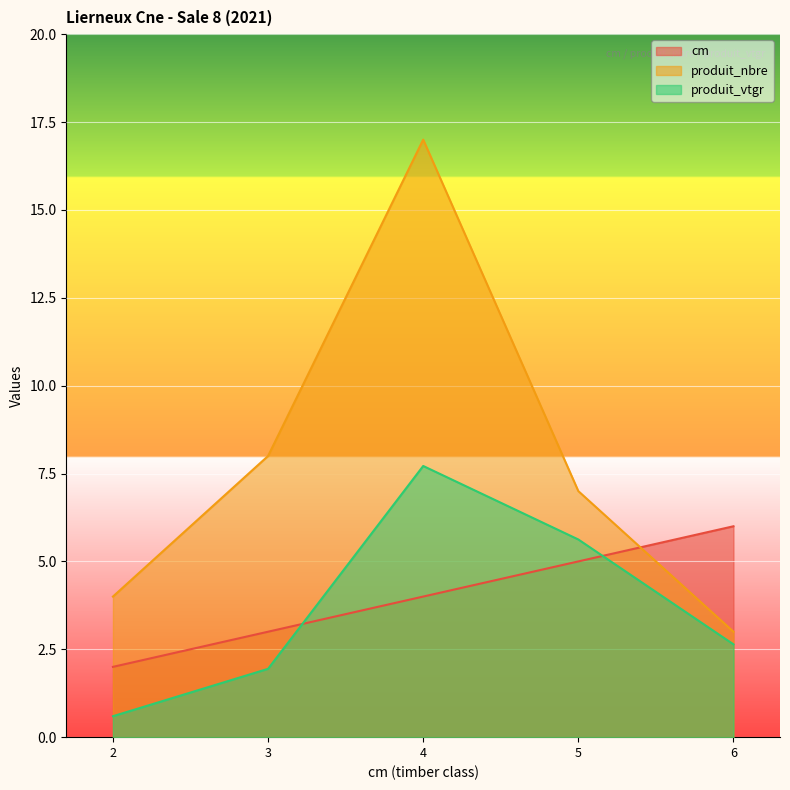

Reading right to left, extract all data points from this chart.

cm: 6.0	5.0	4.0	3.0	2.0
produit_nbre: 3.0	7.0	17.0	8.0	4.0
produit_vtgr: 2.6	5.6	7.7	1.9	0.6